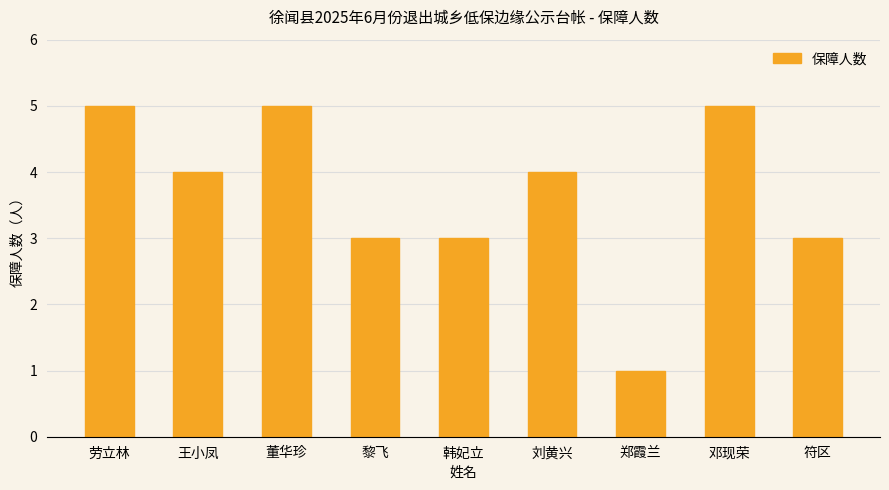

What is the maximum value shown in the chart?

5